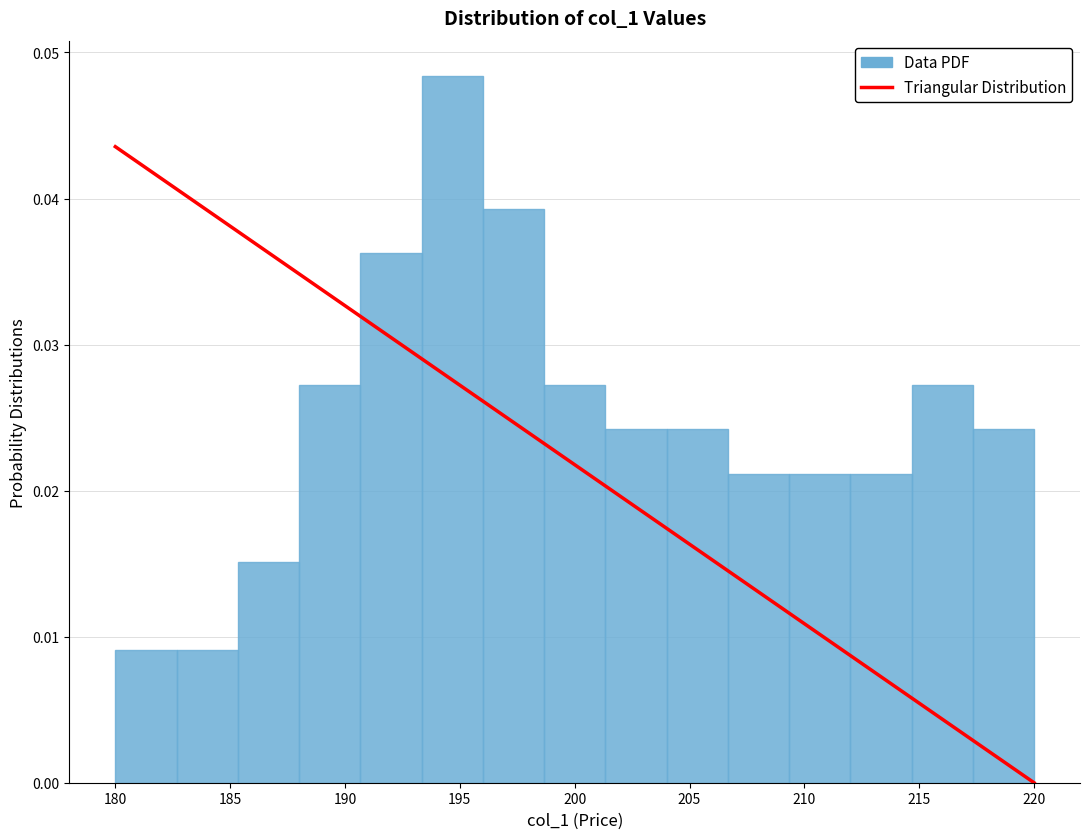

Over which range of the x-axis is the bar tallest?

193.5 to 196.0